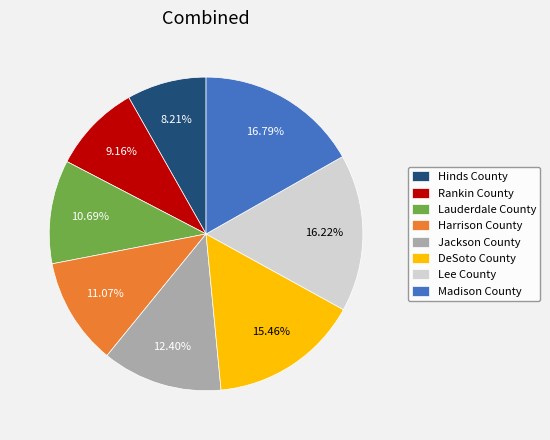

To the nearest percent, what is the combined percentage of Madison County and Harrison County?

28%